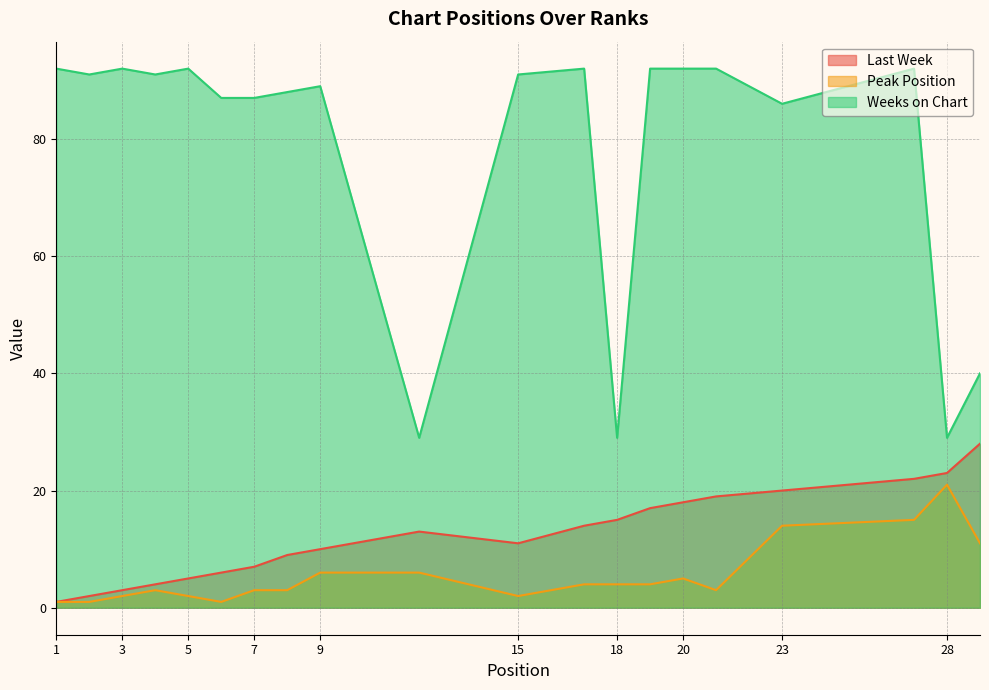

How many data points does each series have?

20